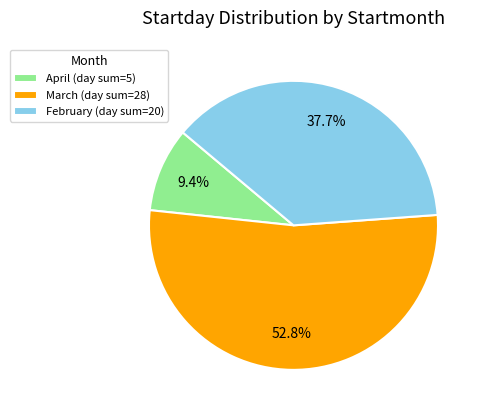

Rank the categories by value from lowest to highest.

April (day sum=5), February (day sum=20), March (day sum=28)